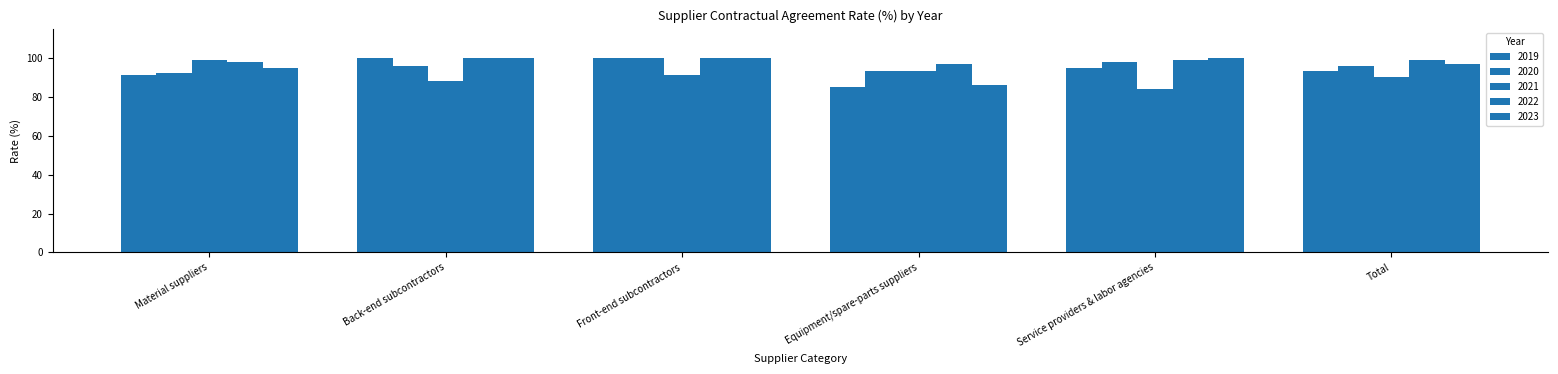

How many categories are shown in the chart?

6